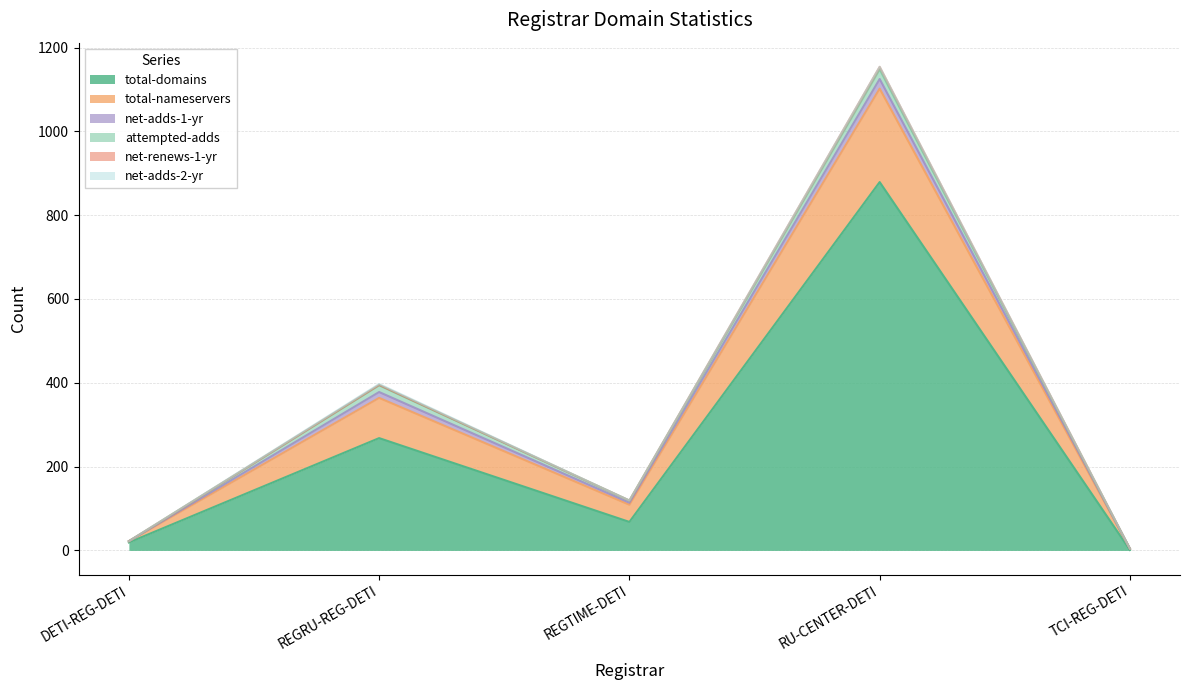

True or false: total-domains has a value of 1383 at RU-CENTER-DETI.

False